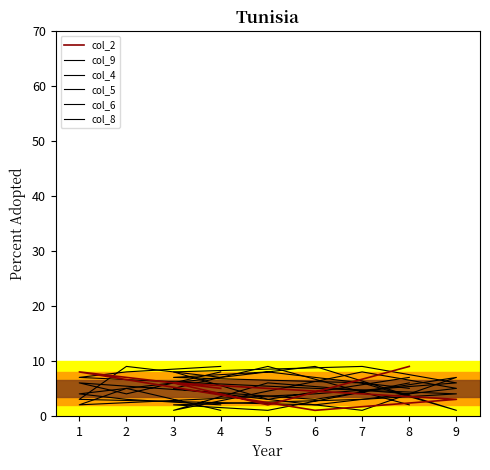

True or false: col_4 has more than 2 interior local peaks.

False